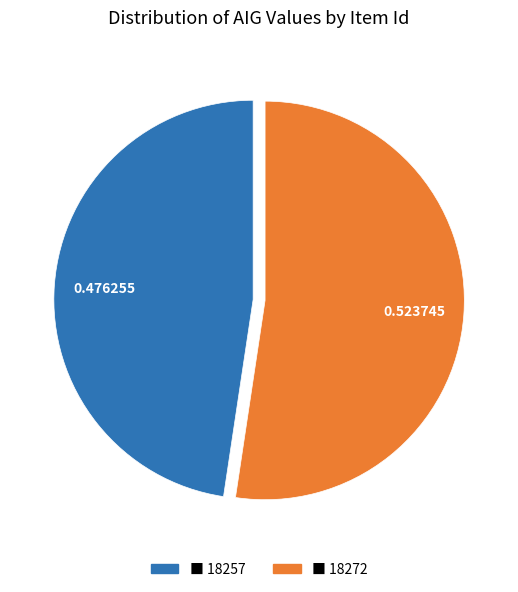

Is there a majority slice in this chart?

Yes